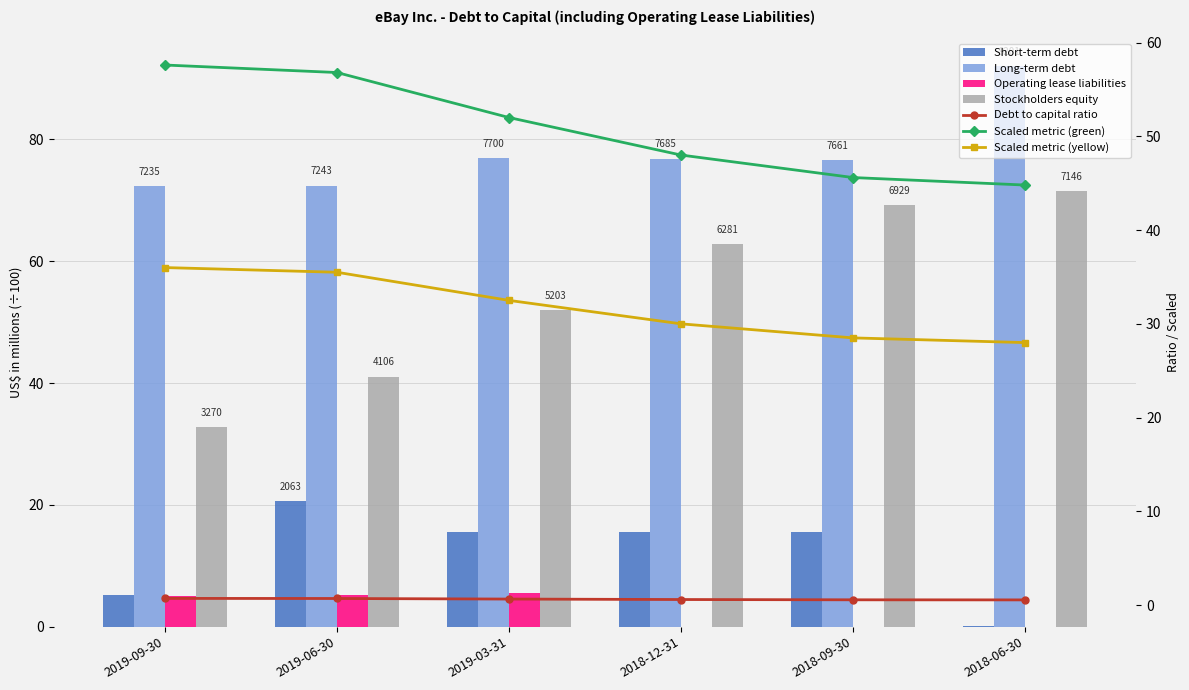

What is the value of the Long-term debt bar at the 1st from the left?

72.3